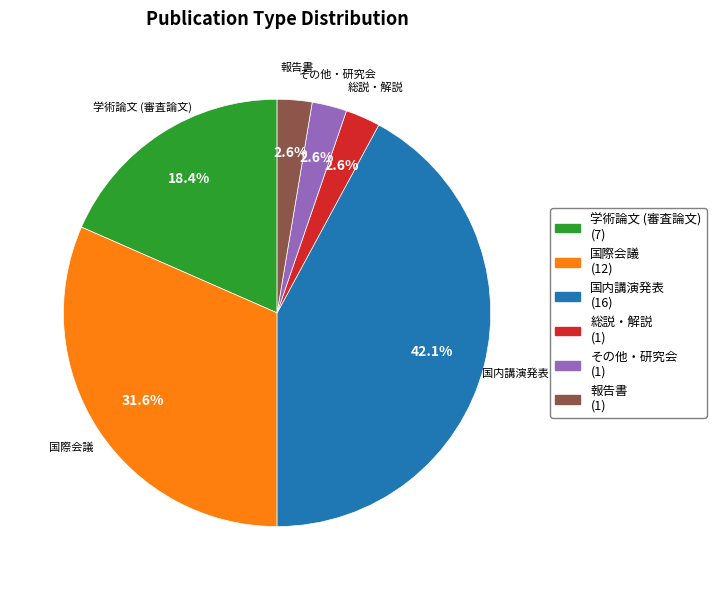

Combined, do 報告書 and その他・研究会 account for over 50%?

No